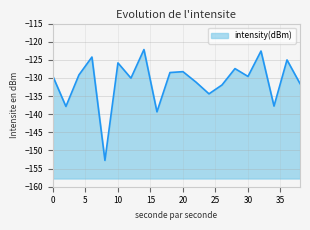

What is the greatest value displayed?

-122.2